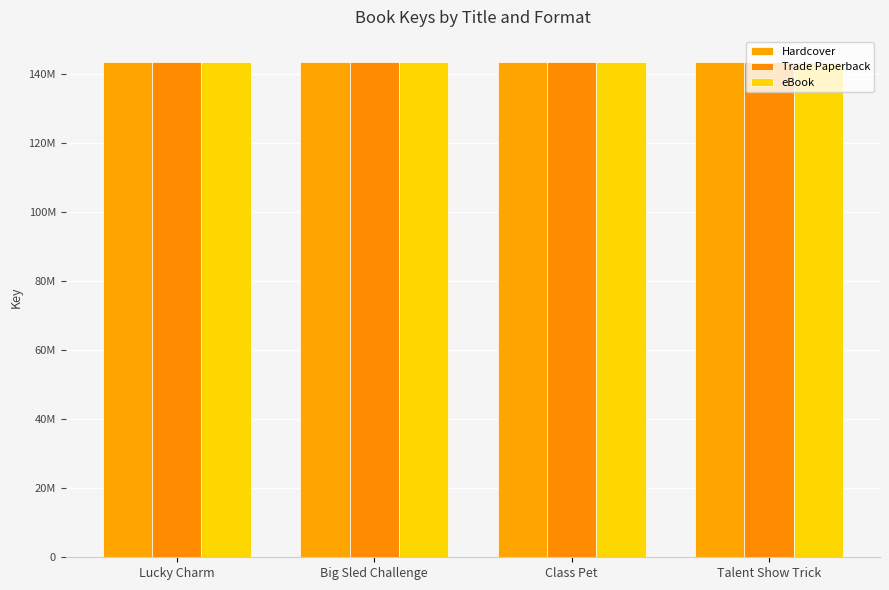

Does the chart contain any negative values?

No